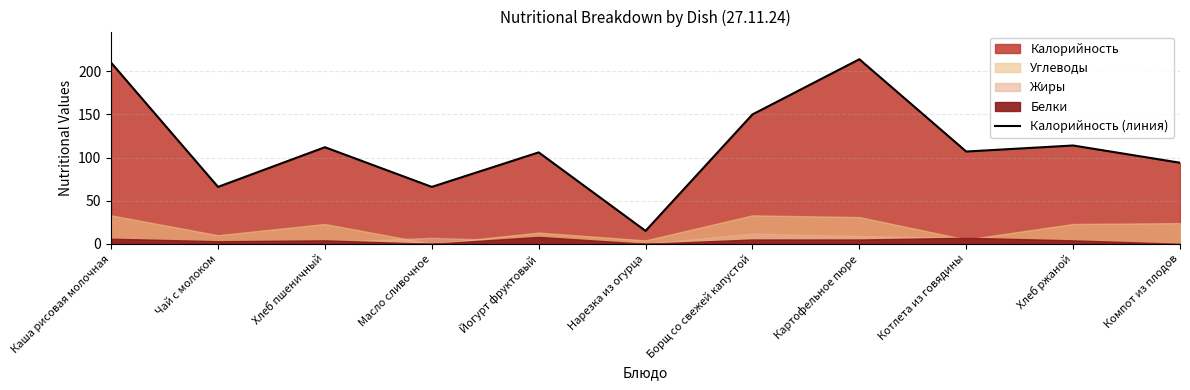

The value at Борщ со свежей капустой is 150. True or false?

True